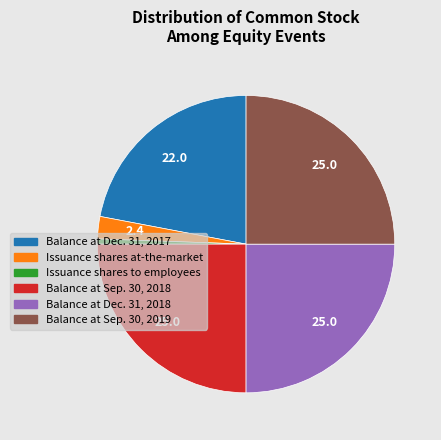

Which category has the smallest portion of the pie?

Issuance shares to employees